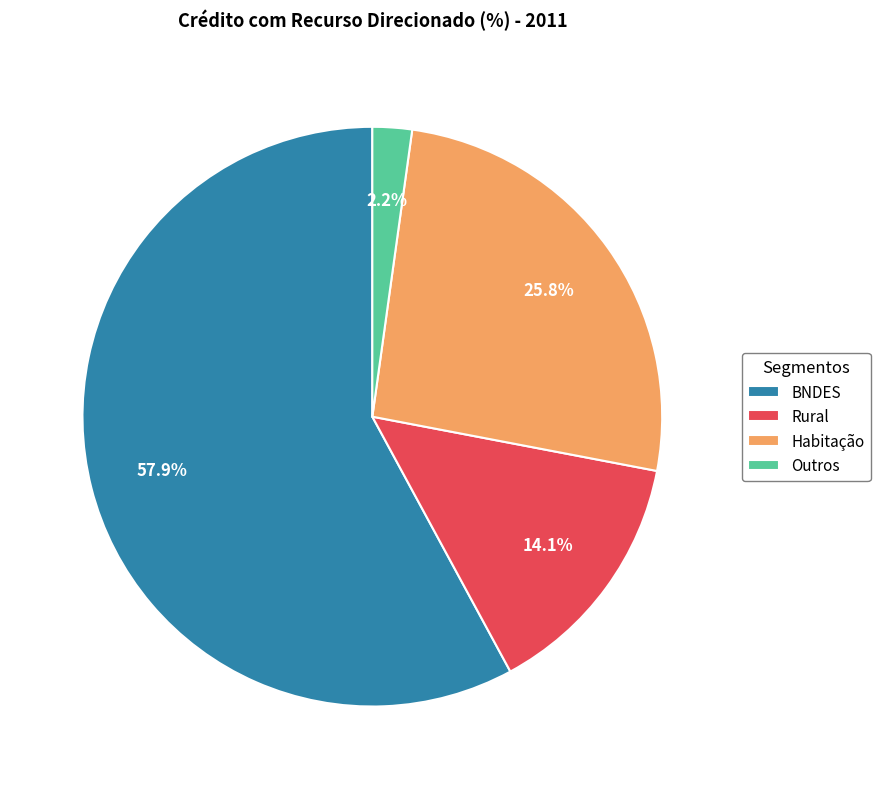

What percentage is NOT represented by Habitação?

74.2%